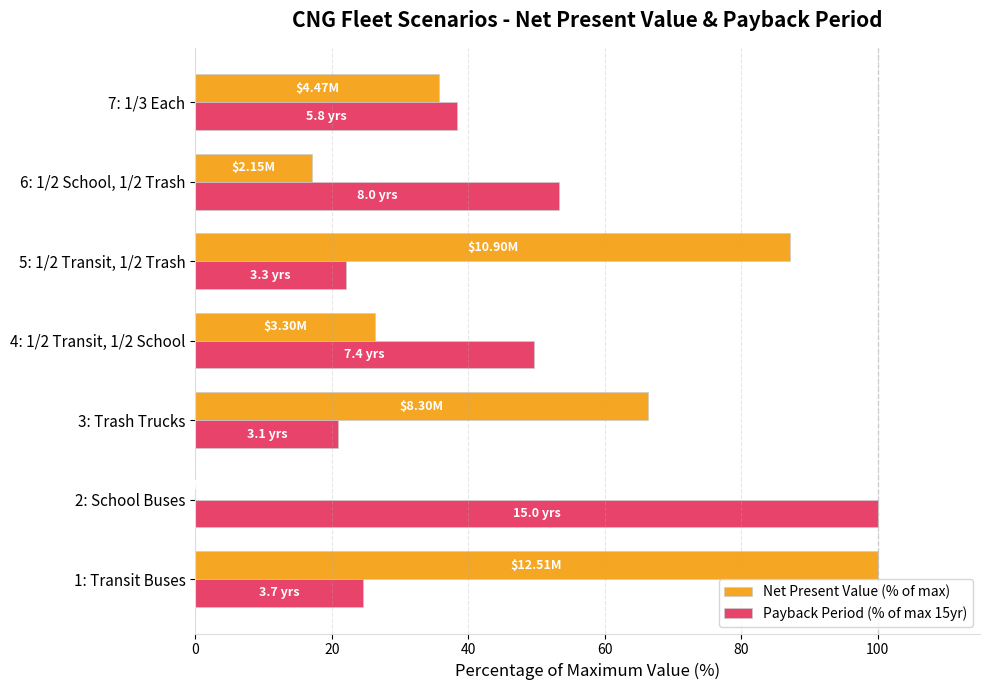

Is the value of Payback Period (% of max 15yr) at 5: 1/2 Transit, 1/2 Trash greater than the value of Net Present Value (% of max) at 5: 1/2 Transit, 1/2 Trash?

No